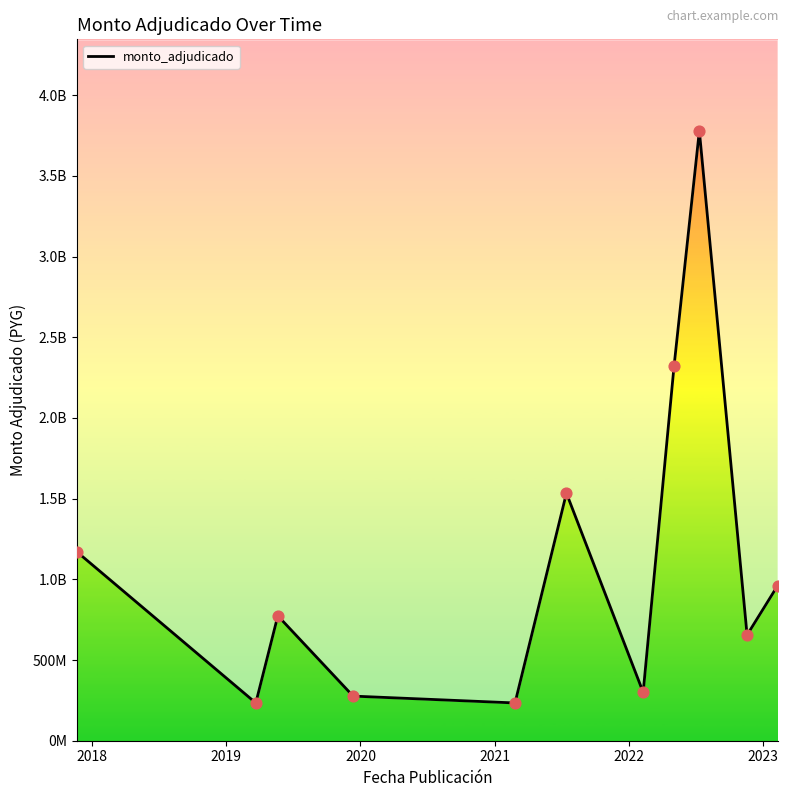

Which has a higher value, 2020 or 2022?

2022